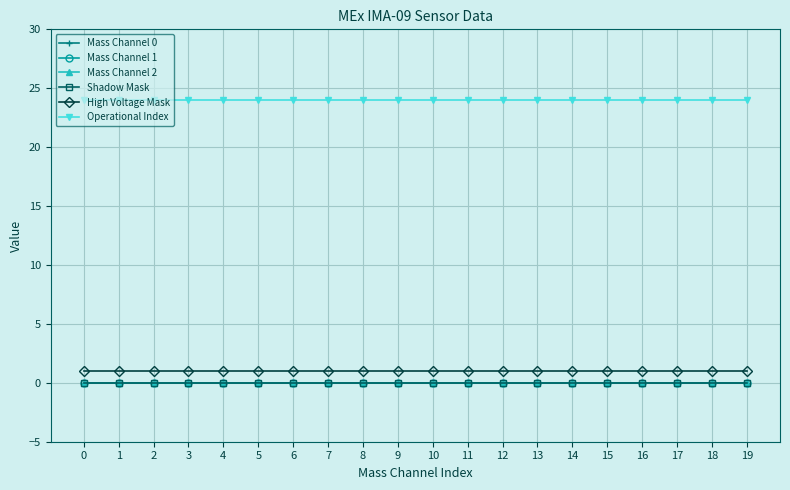

Does the chart display data point markers on the line(s)?

Yes